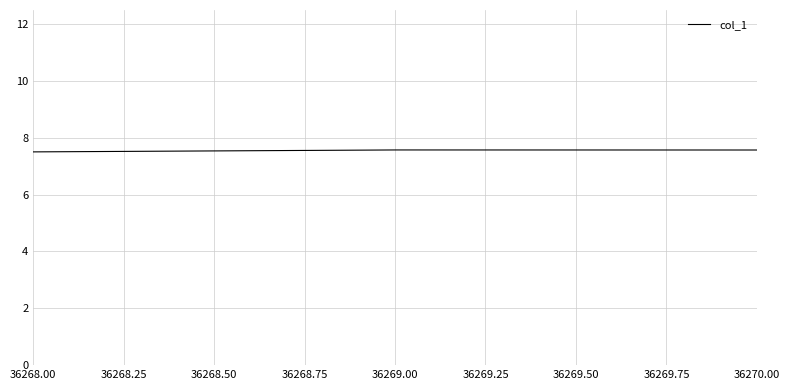

What is the smallest value displayed?

7.5